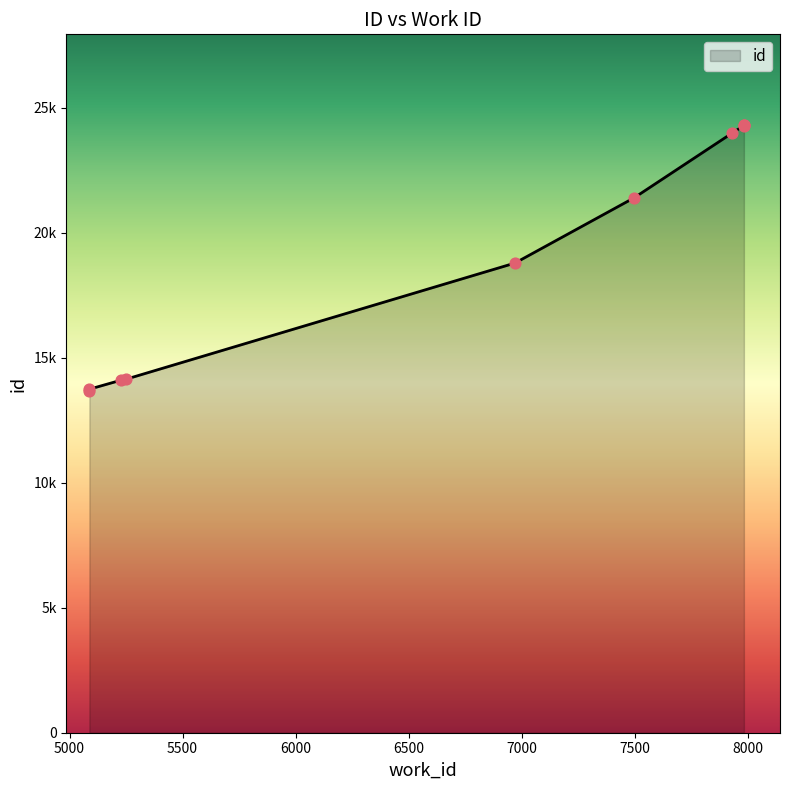

Which has a higher value, 7500 or 5000?

7500